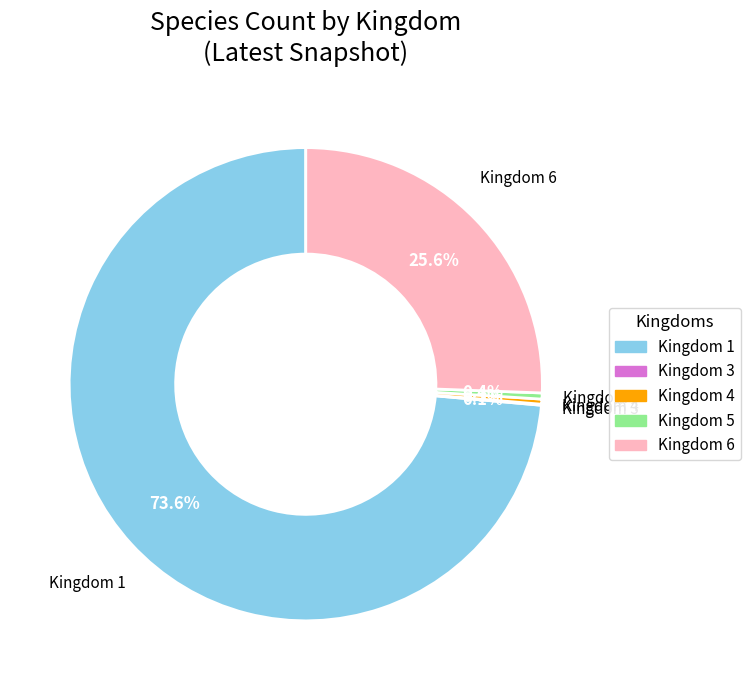

Which category has the biggest portion of the pie?

Kingdom 1